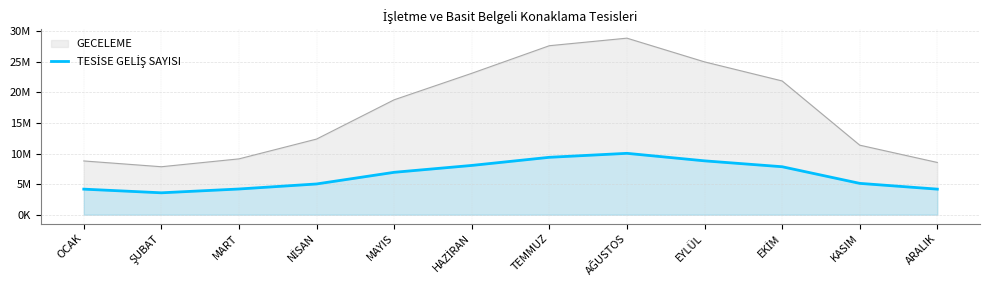

Does the chart have visible grid lines?

Yes